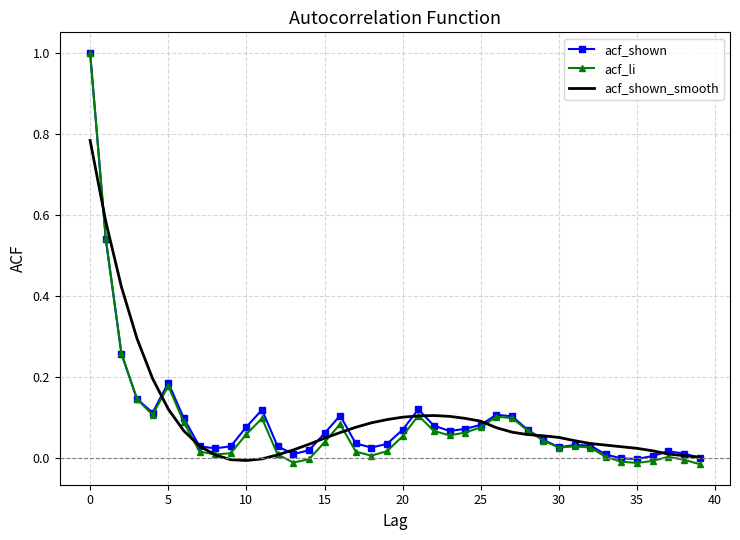

Count the number of categories in the chart.

40